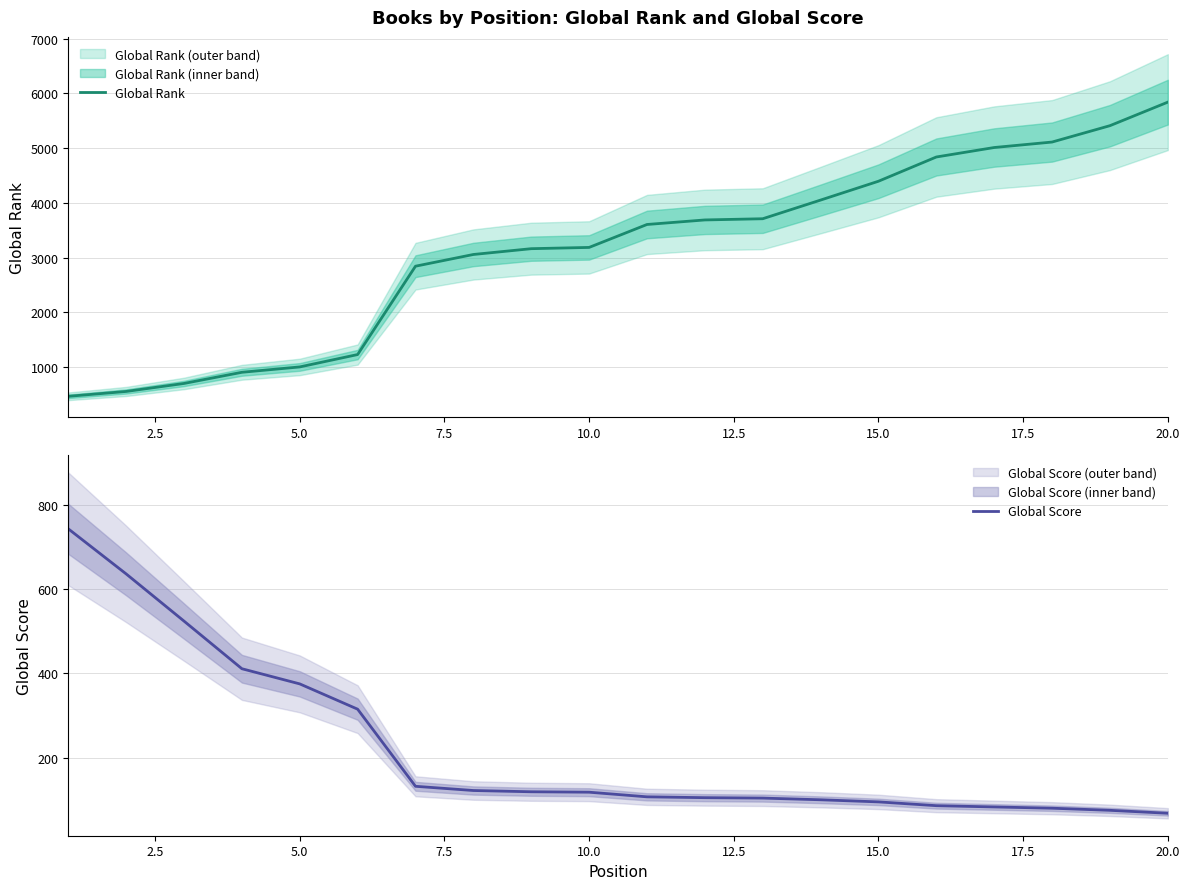

Is this an area chart (filled region under the line)?

No